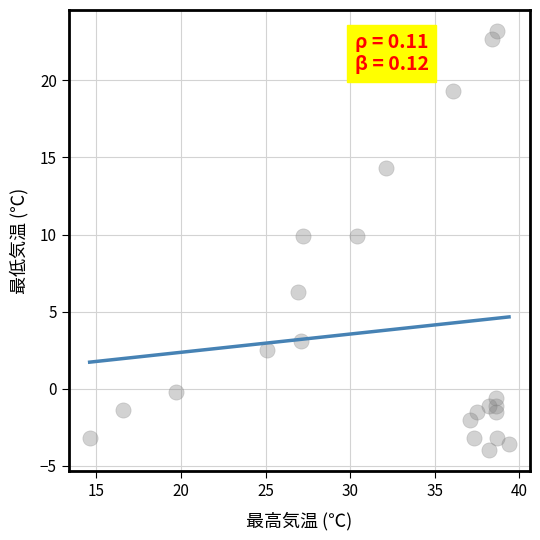

What is the range of Y values (max minus min)?

27.2